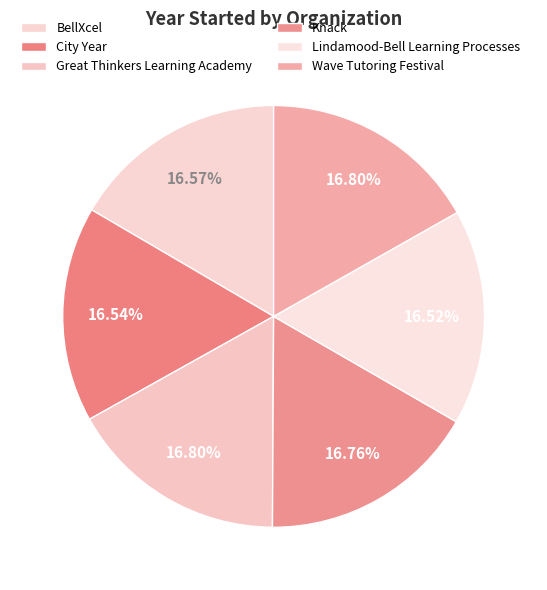

Which has a higher value, City Year or Lindamood-Bell Learning Processes?

City Year